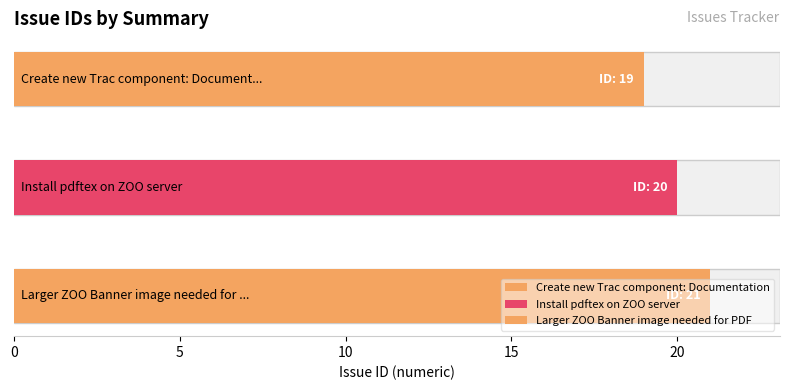

How many categories are shown in the chart?

3